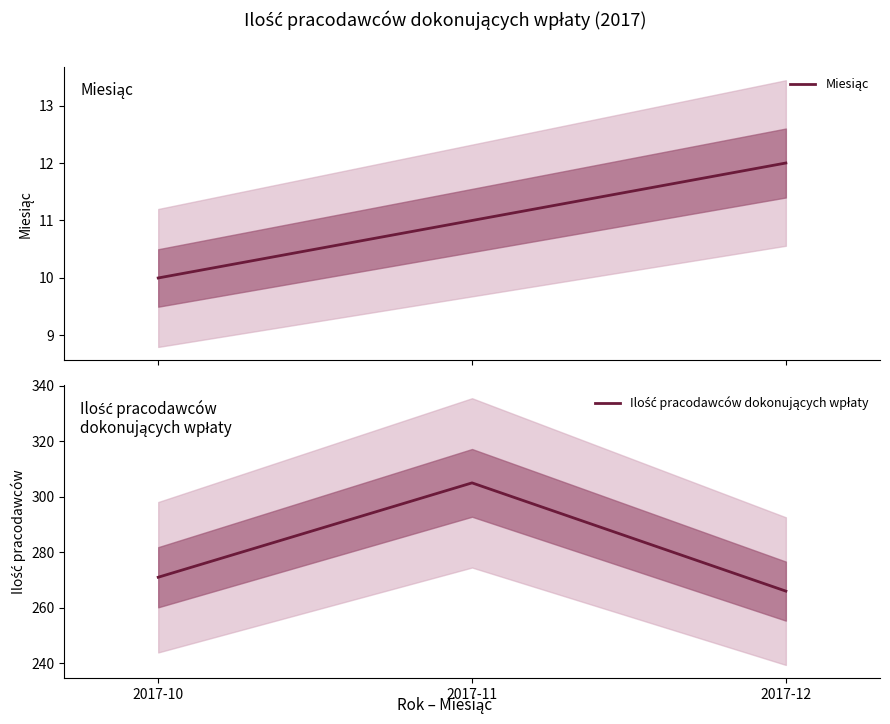

What is the minimum value shown in the chart?

10